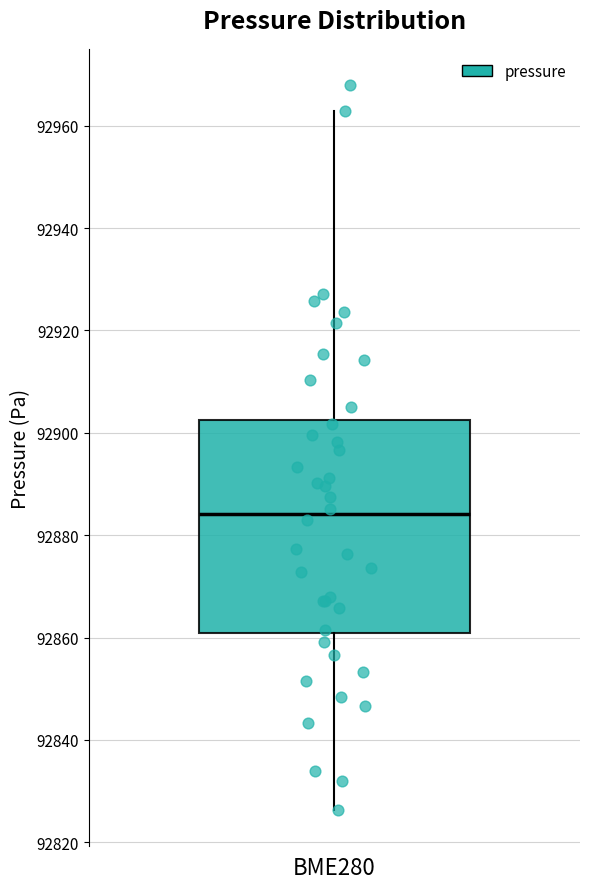

Read this box plot against the y-axis: the position of the median line, the range covered by the box, and the ends of both whiskers. The values are not printed on the chart, so give them approximately, as read against the axis.

median 92884, box 92860 to 92902, whiskers 92826 to 92962